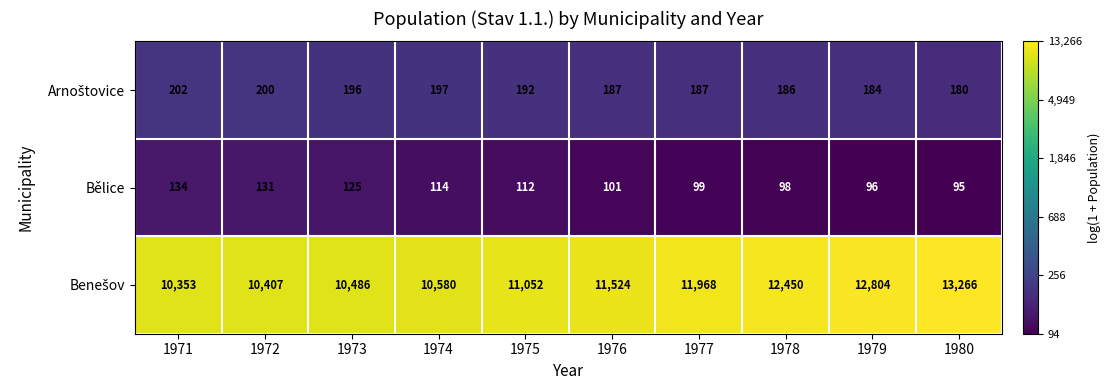

Which category has the lowest value across all series?

1980